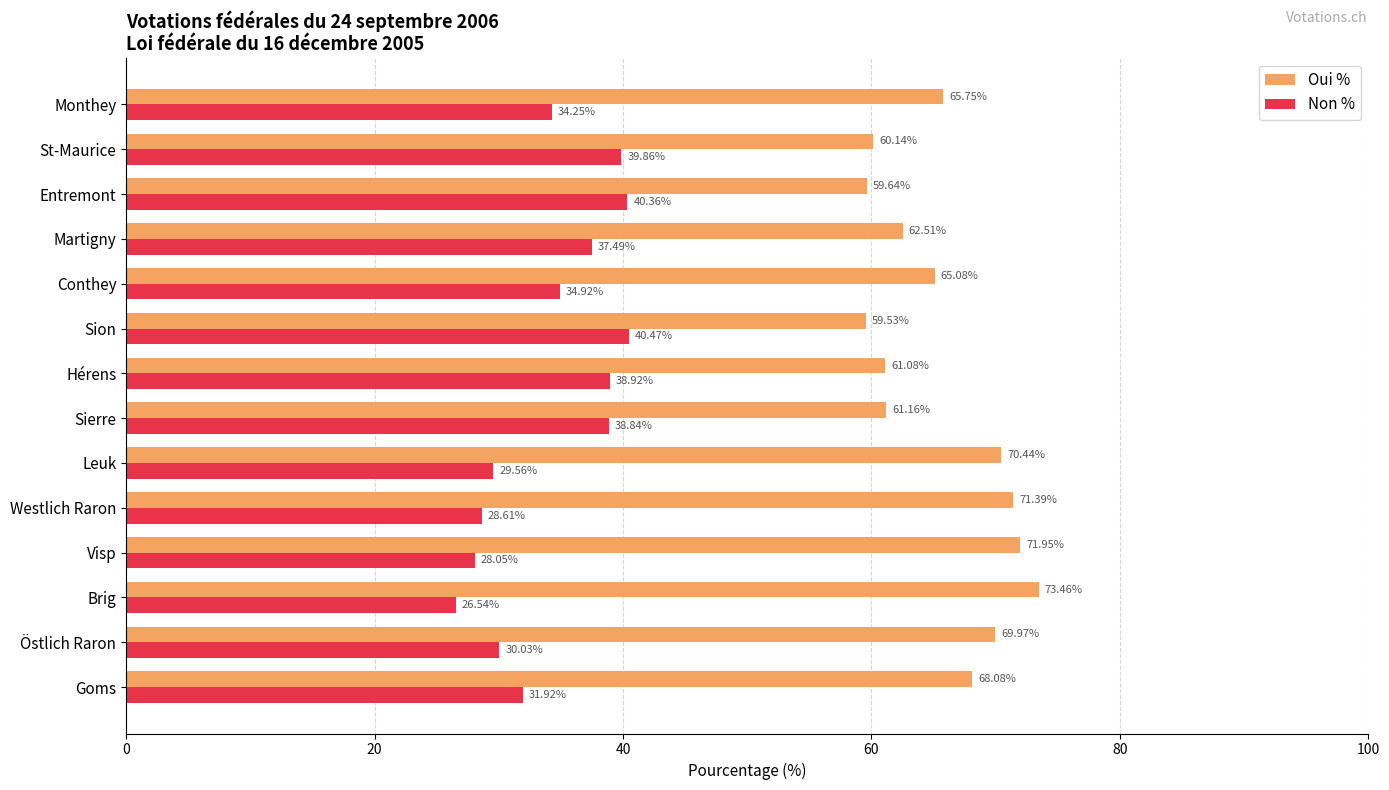

Is the value of Non % at Visp greater than the value of Oui % at Hérens?

No